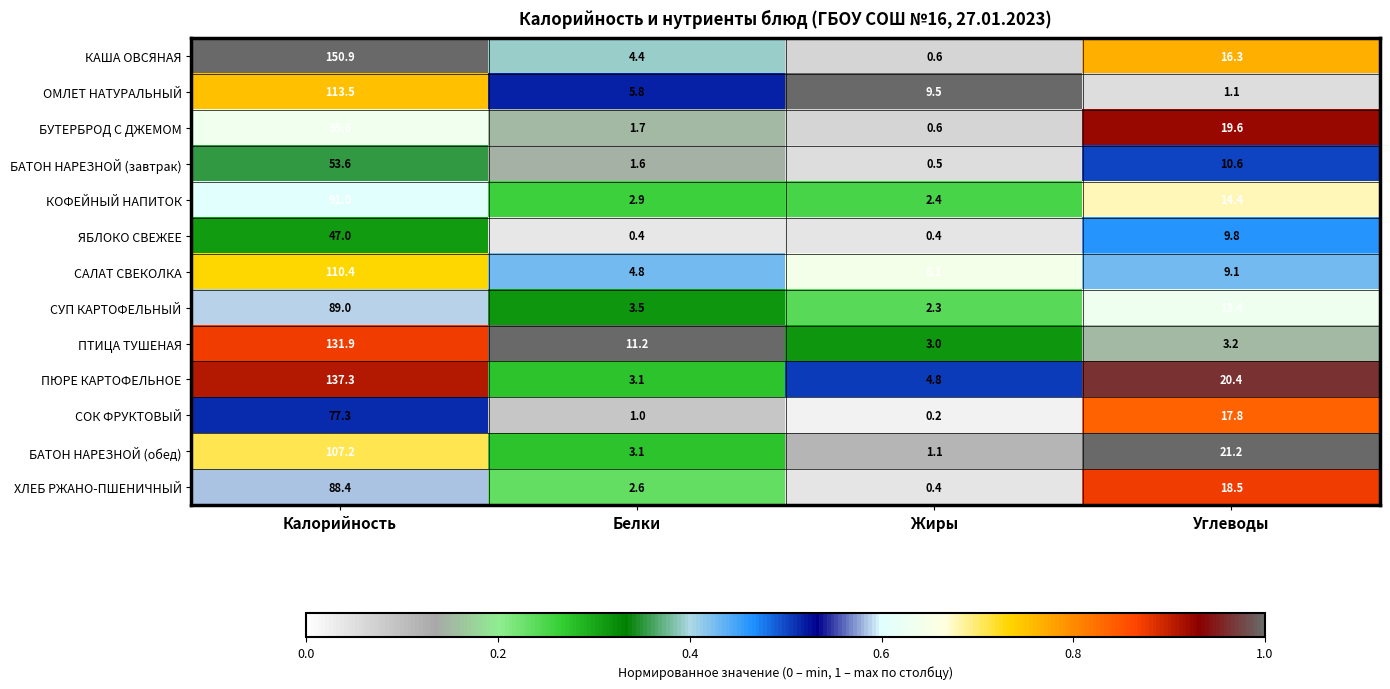

Is it true that БАТОН НАРЕЗНОЙ (обед) equals 1.1 at Жиры?

True